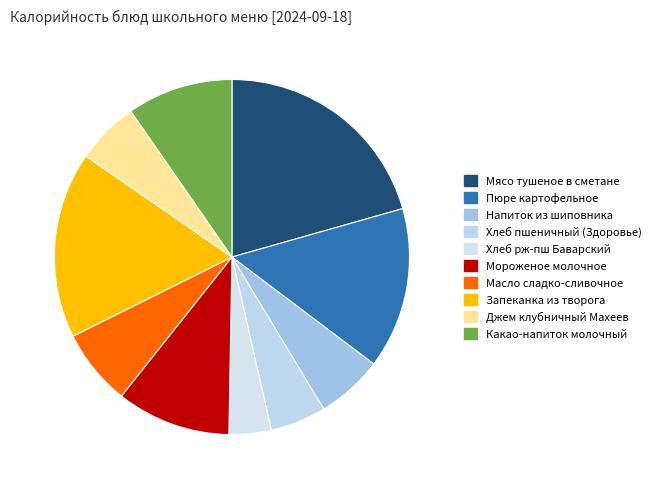

How many slices are in this pie chart?

10